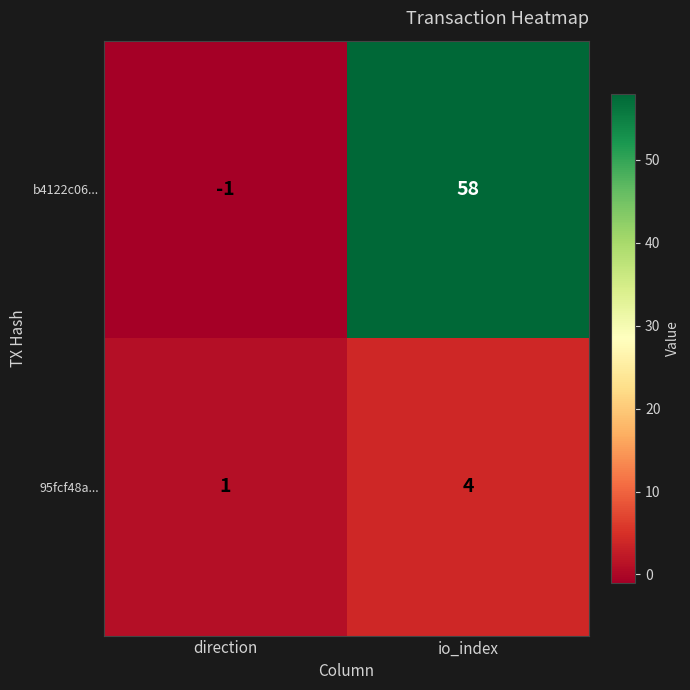

What is the sum of all 95fcf48a... values?

5